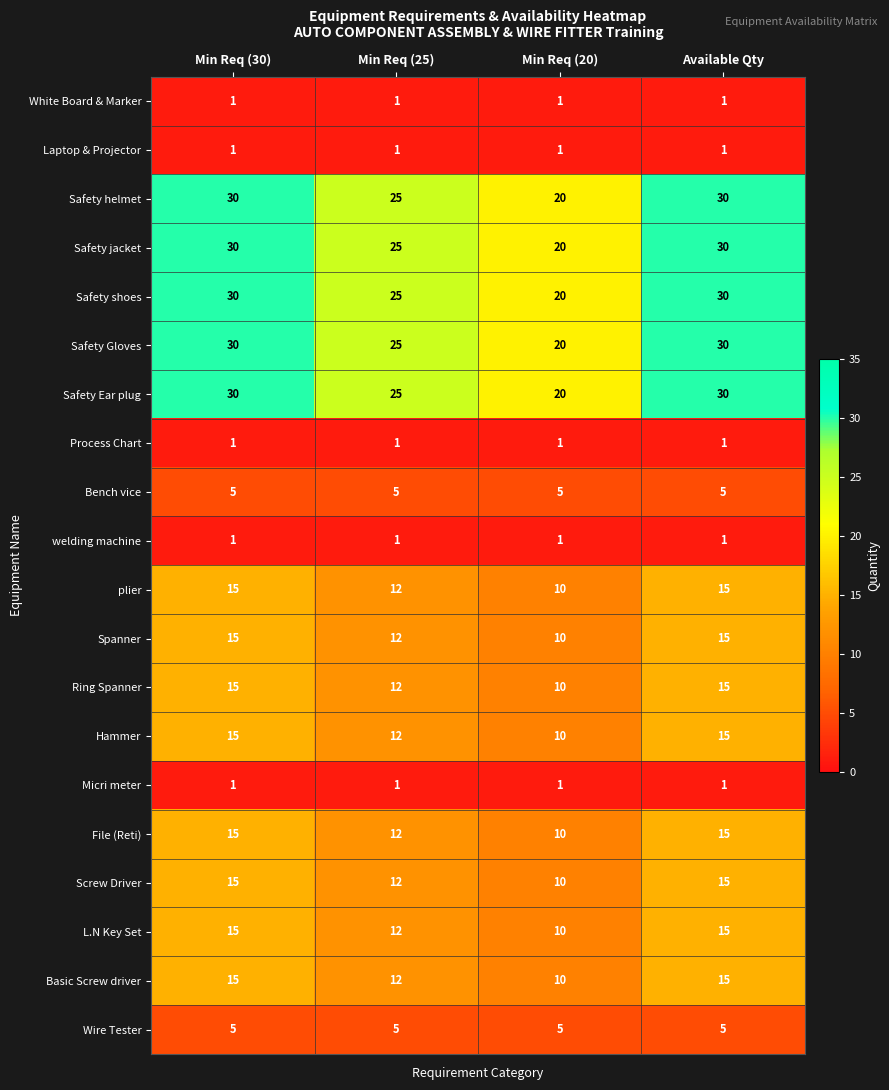

What is the minimum value for Screw Driver?

10